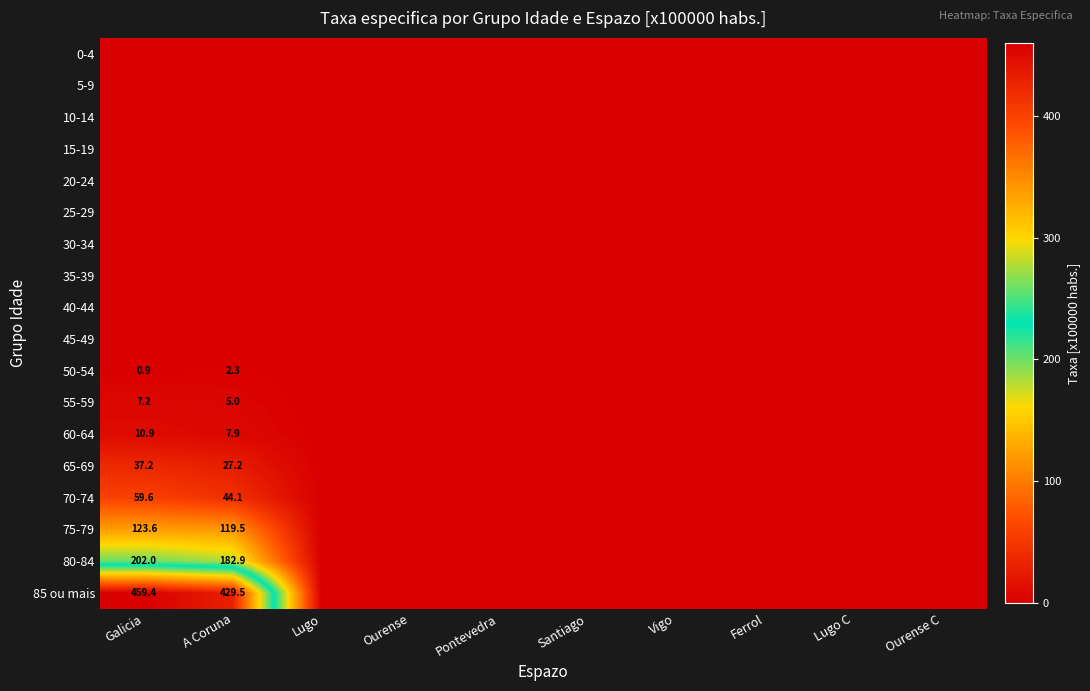

The 75-79 series shows 83.8 at Galicia. True or false?

False